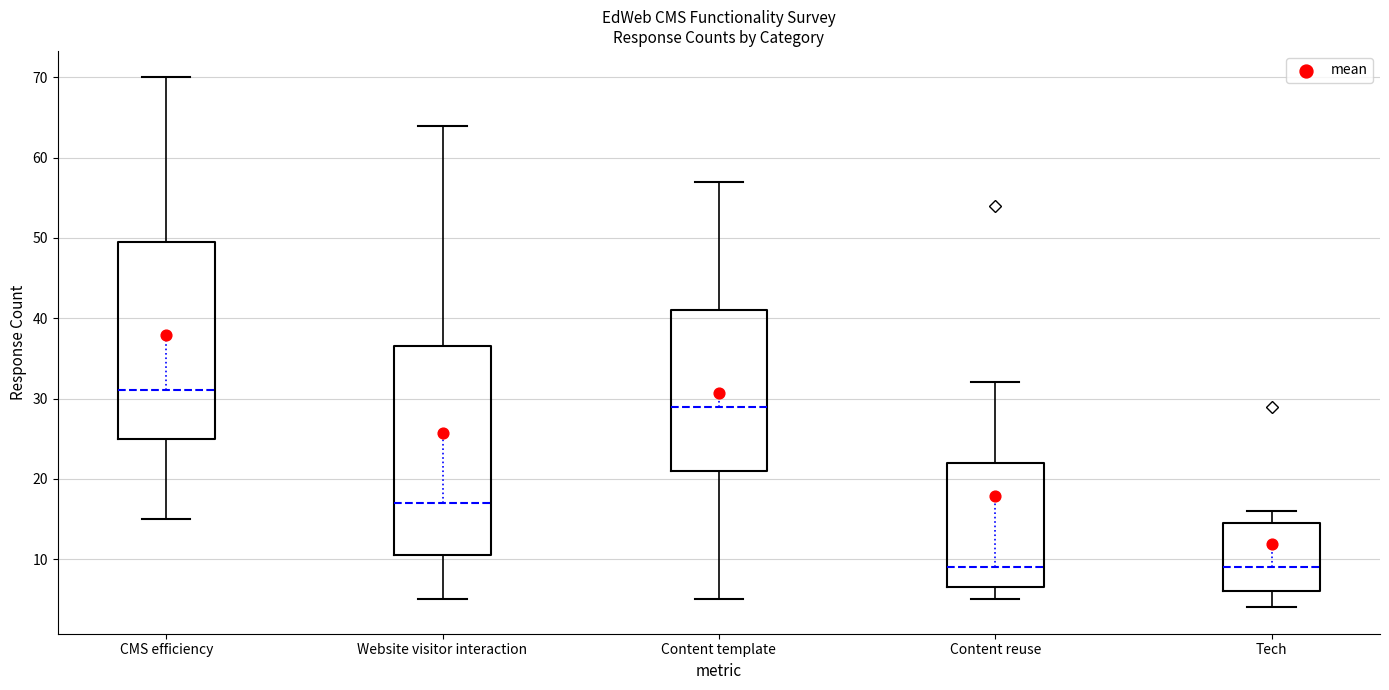

Reading left to right, read every box against the y-axis: the position of its median line, the range the box covers, and the ends of its whiskers. The values are not printed on the chart, so give them approximately, as read against the axis.

CMS efficiency: median 31, box 25 to 50, whiskers 15 to 70
Website visitor interaction: median 17, box 11 to 37, whiskers 5 to 64
Content template: median 29, box 21 to 41, whiskers 5 to 57
Content reuse: median 9, box 7 to 22, whiskers 5 to 32
Tech: median 9, box 6 to 15, whiskers 4 to 16